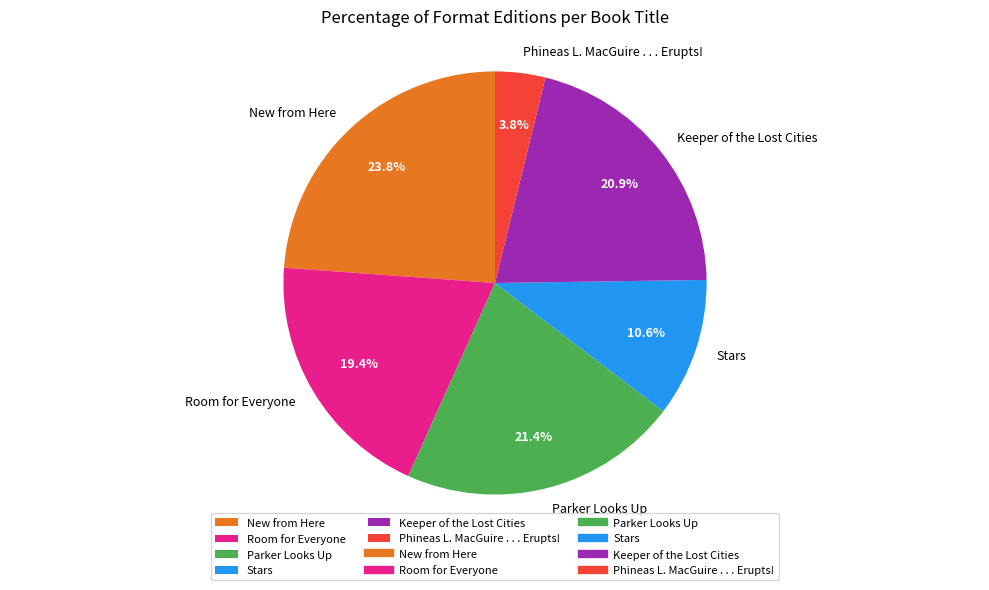

Is there a majority slice in this chart?

No